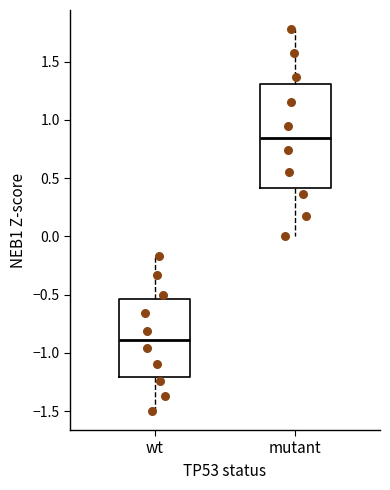

Reading left to right, read every box against the y-axis: the position of its median line, the range the box covers, and the ends of its whiskers. The values are not printed on the chart, so give them approximately, as read against the axis.

wt: median -0.90, box -1.20 to -0.55, whiskers -1.50 to -0.15
mutant: median 0.85, box 0.40 to 1.30, whiskers 0.00 to 1.80